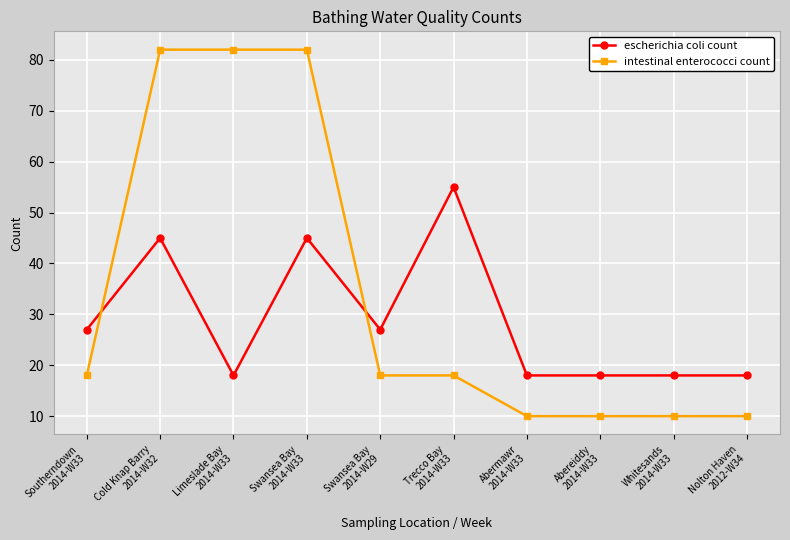

At which label does escherichia coli count reach its peak?

Trecco Bay
2014-W33